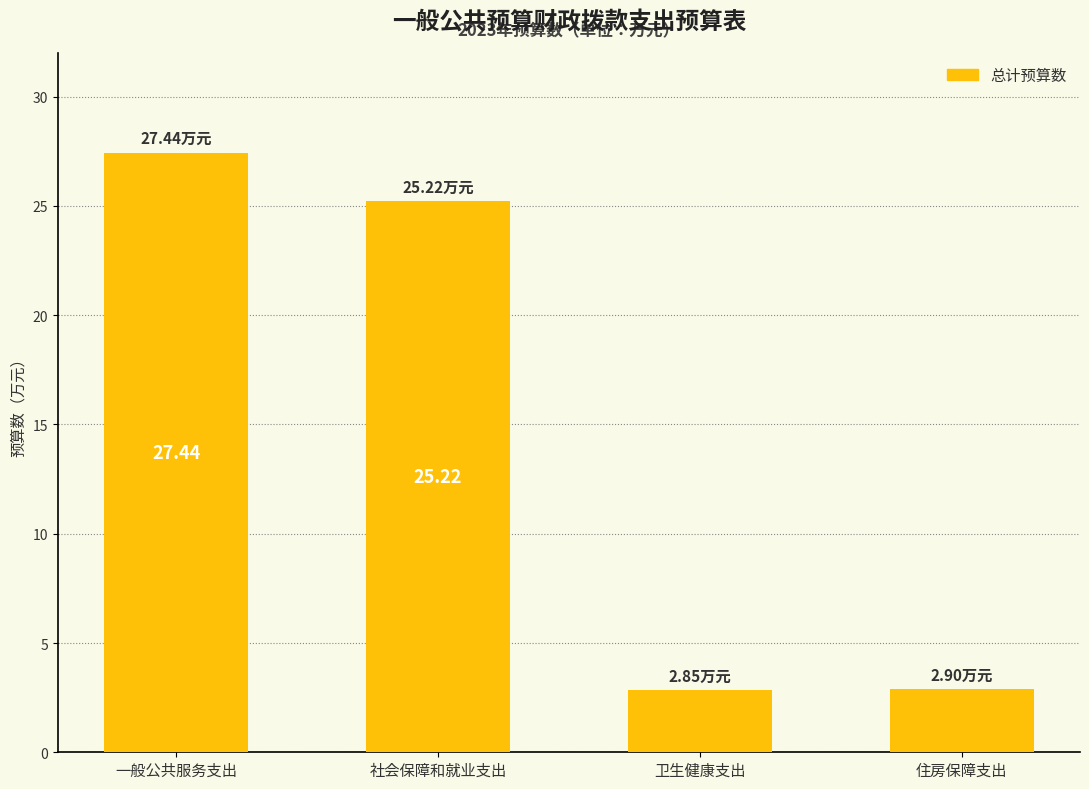

What is the sum of all values?

58.4